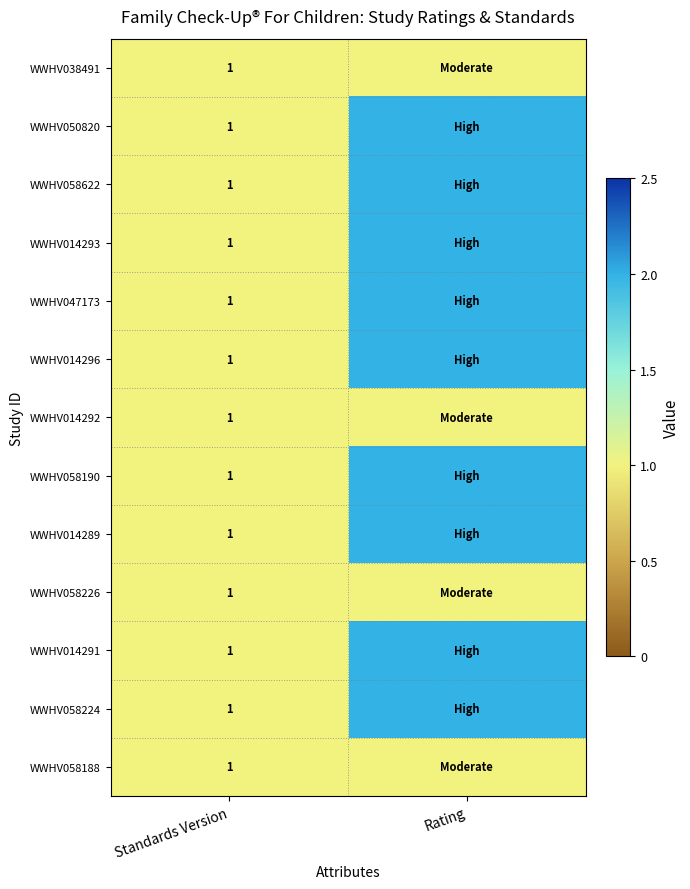

Is it true that WWHV038491 equals 2 at Standards Version?

False